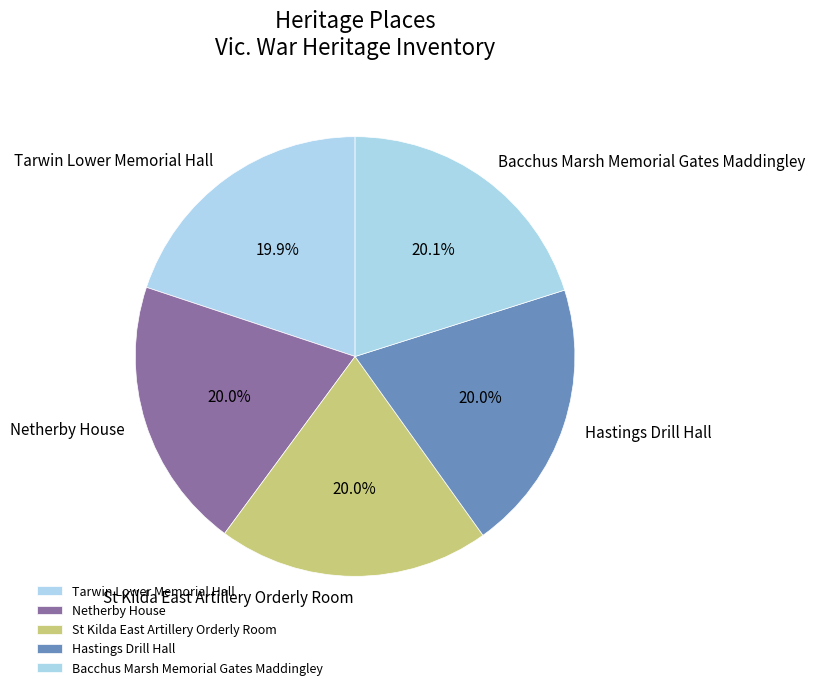

What is the ratio of the value at Netherby House to the value at St Kilda East Artillery Orderly Room?

1.0